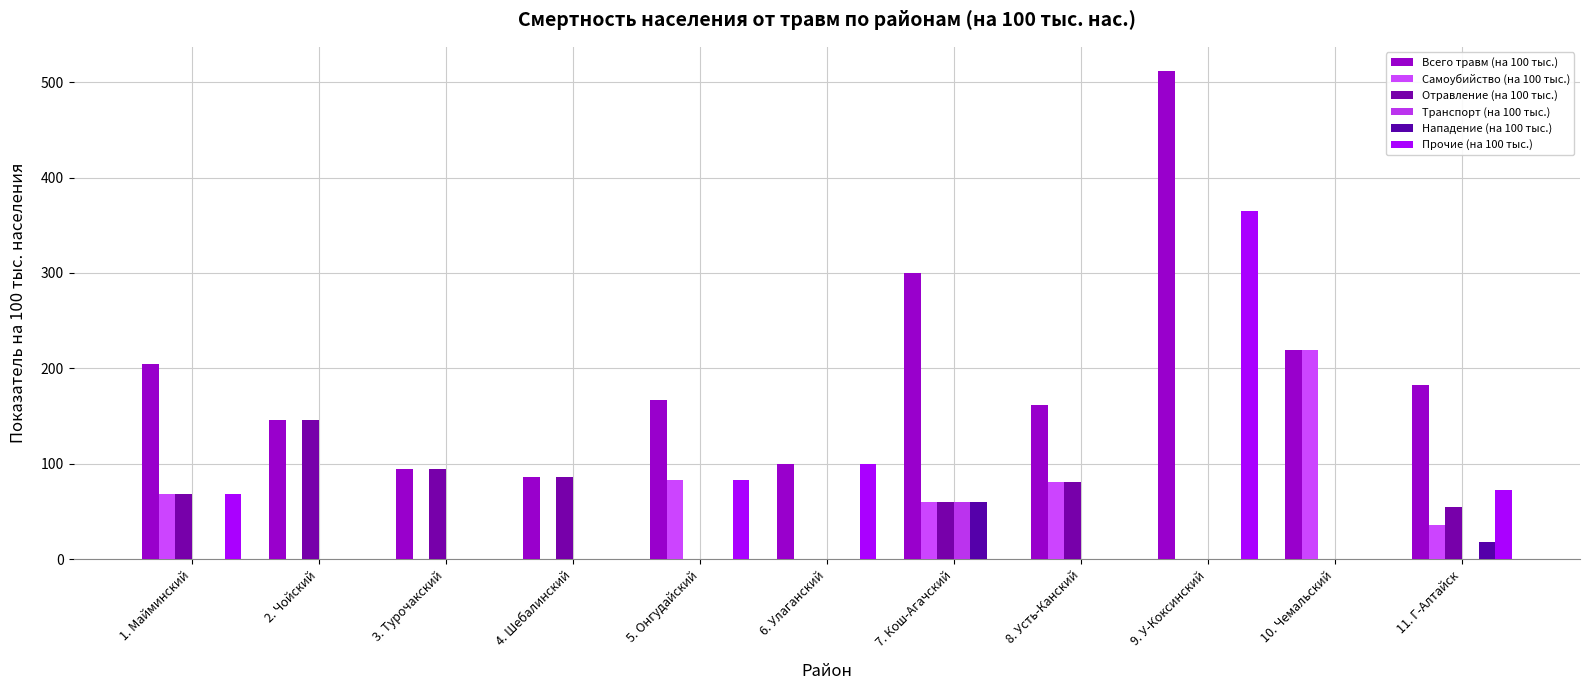

What is the spread (max minus min) of values at 10. Чемальский?

219.0